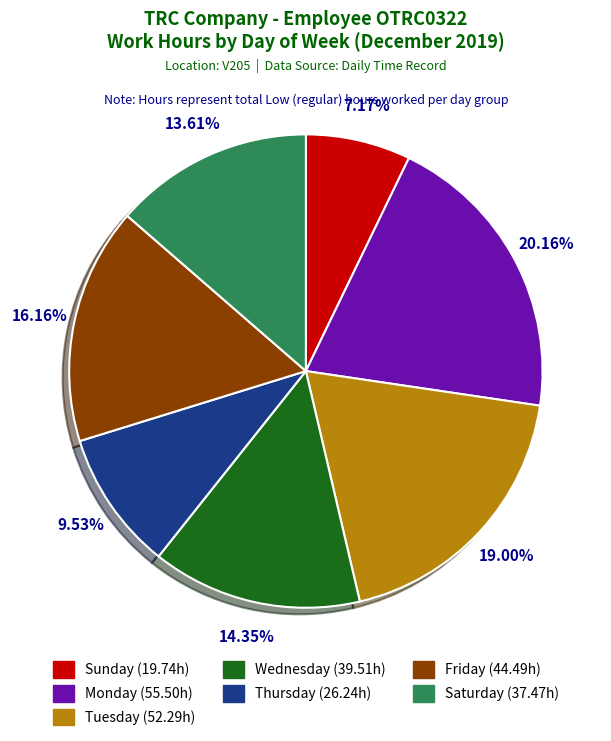

How many segments does this pie chart have?

7